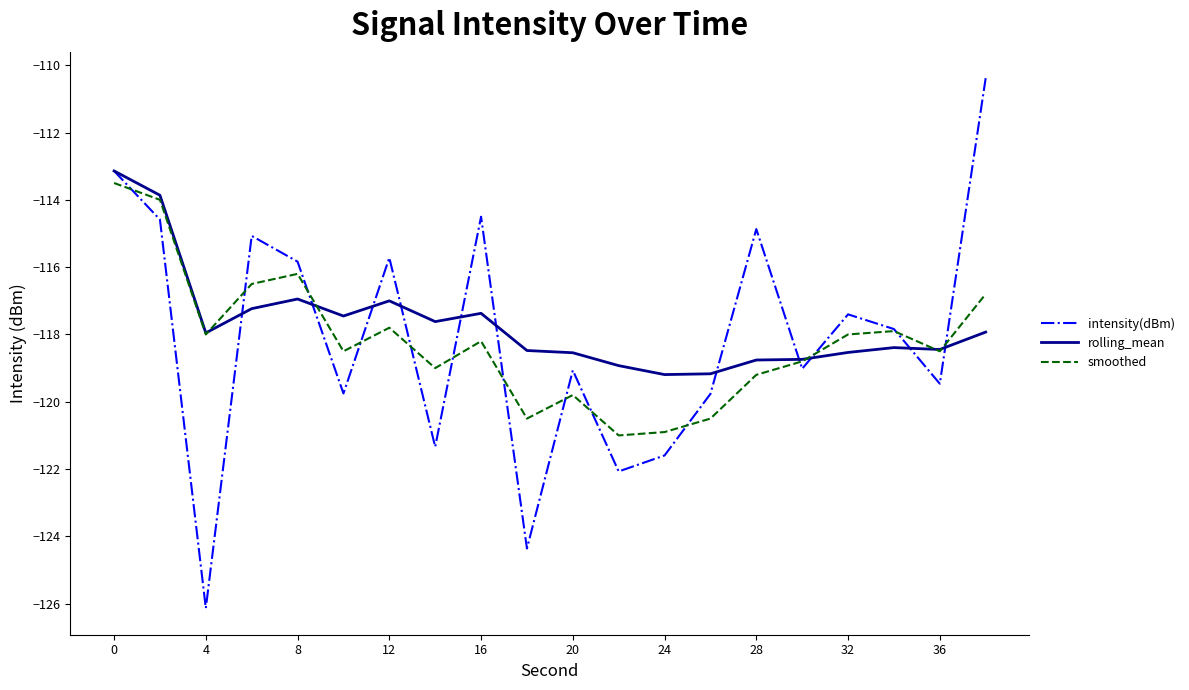

Which series has the largest range (max minus min)?

intensity(dBm)